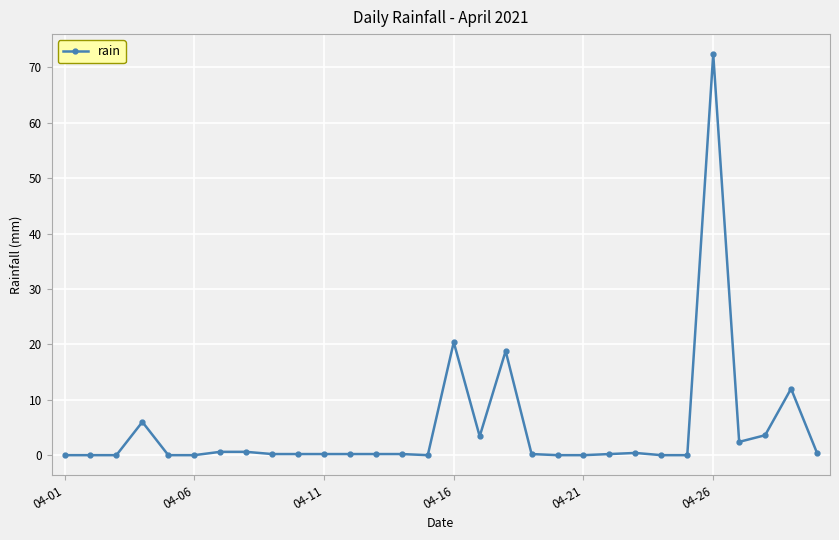

What is the average value?

4.8